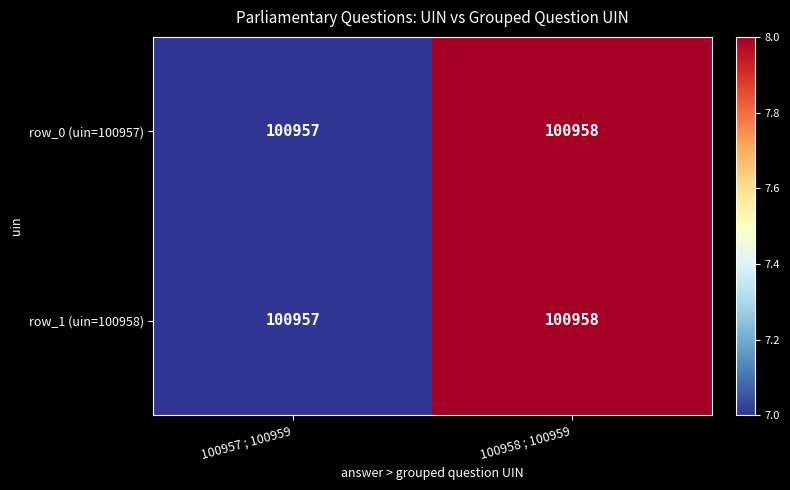

Rank the categories by row_0 (uin=100957) value from lowest to highest.

100957 ; 100959, 100958 ; 100959